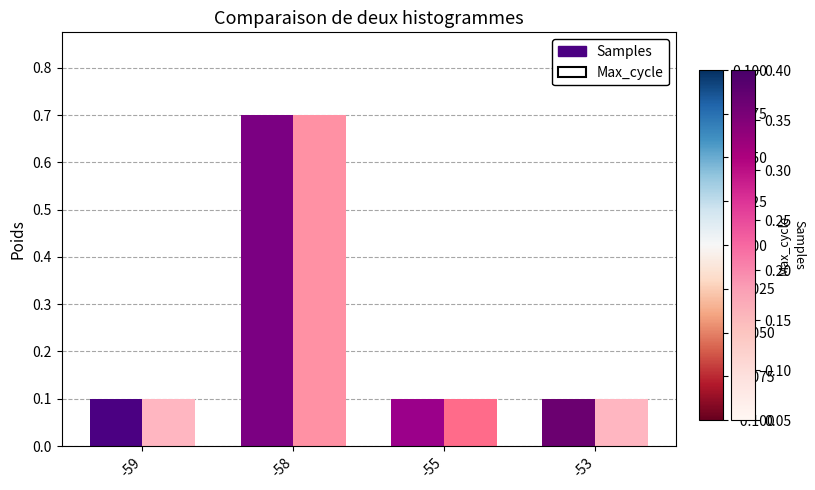

What is the sum of the Samples values at -55 and -59?

0.2